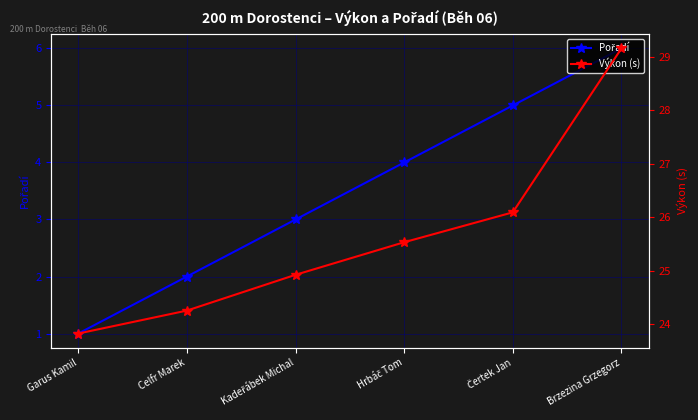

At which label does Pořadí first exceed 4?

Čertek Jan